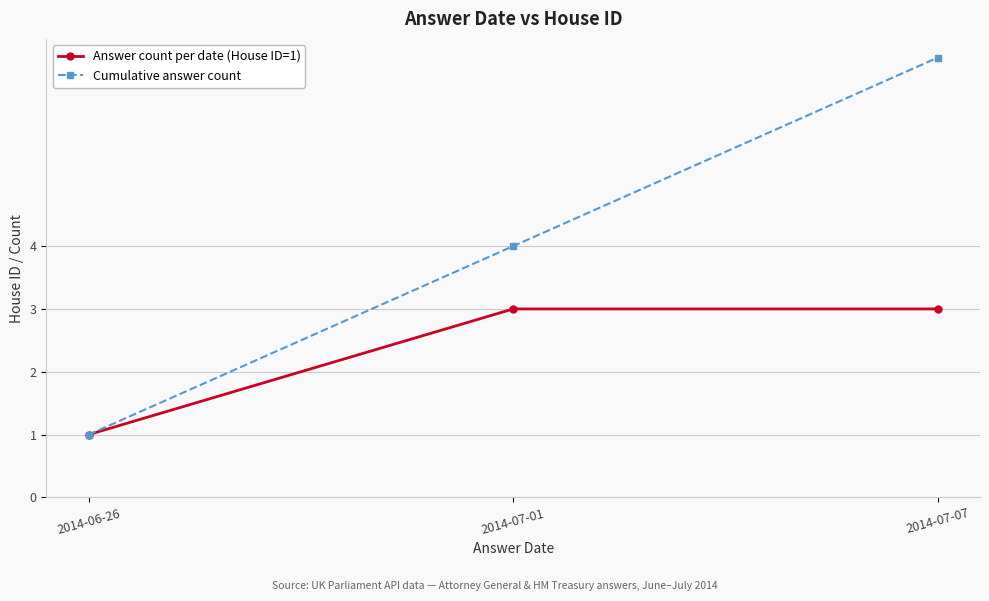

At how many categories does at least one series exceed 2?

2